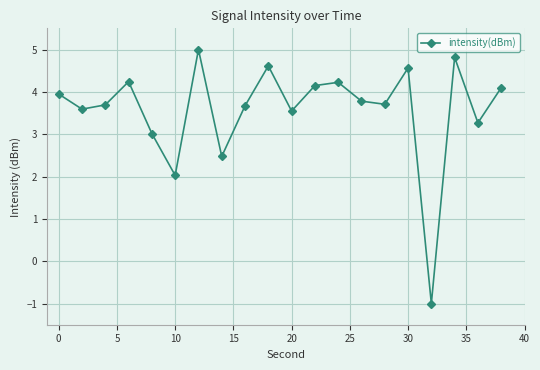

What is the sum of all values?

71.4